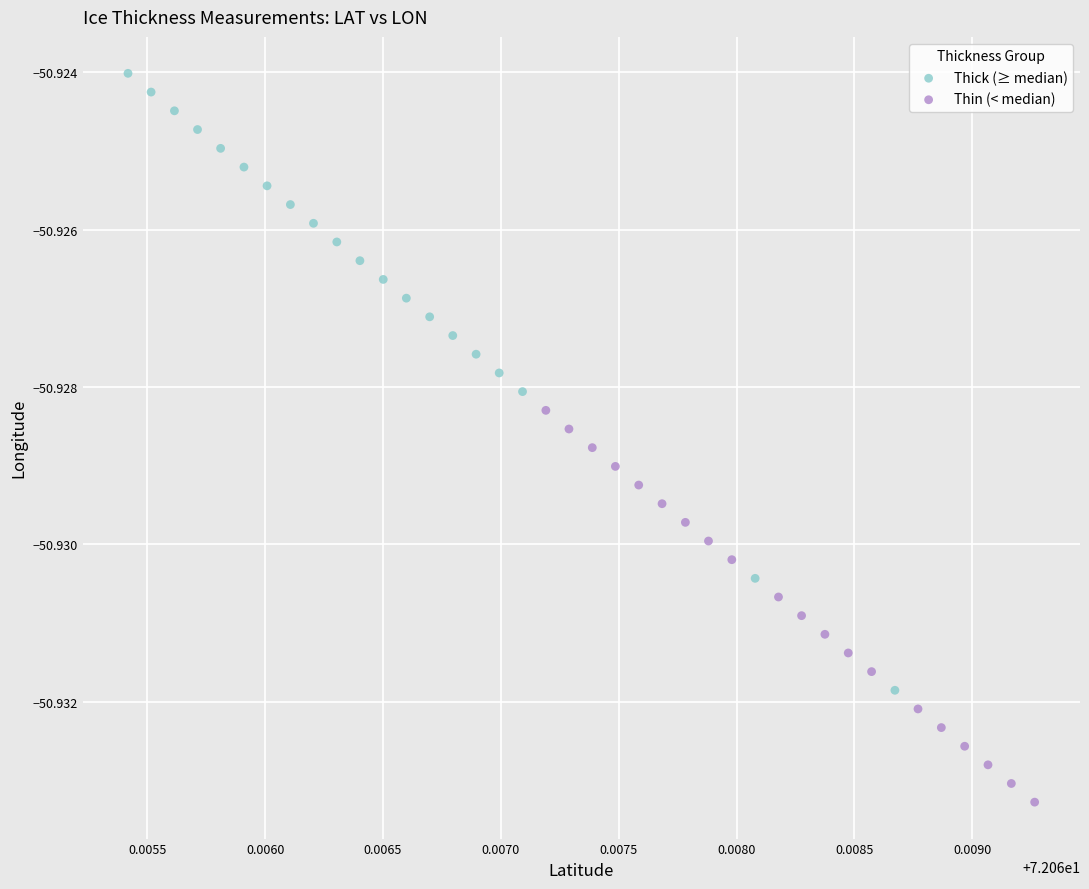

Which series has the widest spread of Y values?

Thick (≥ median)